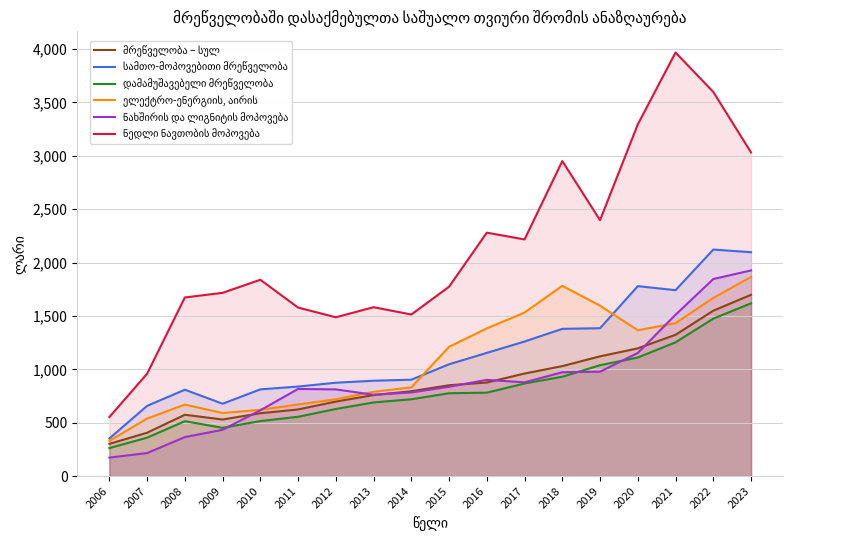

Between 2010 and 2016, which series saw the biggest shift?

ელექტრო-ენერგიის, აირის